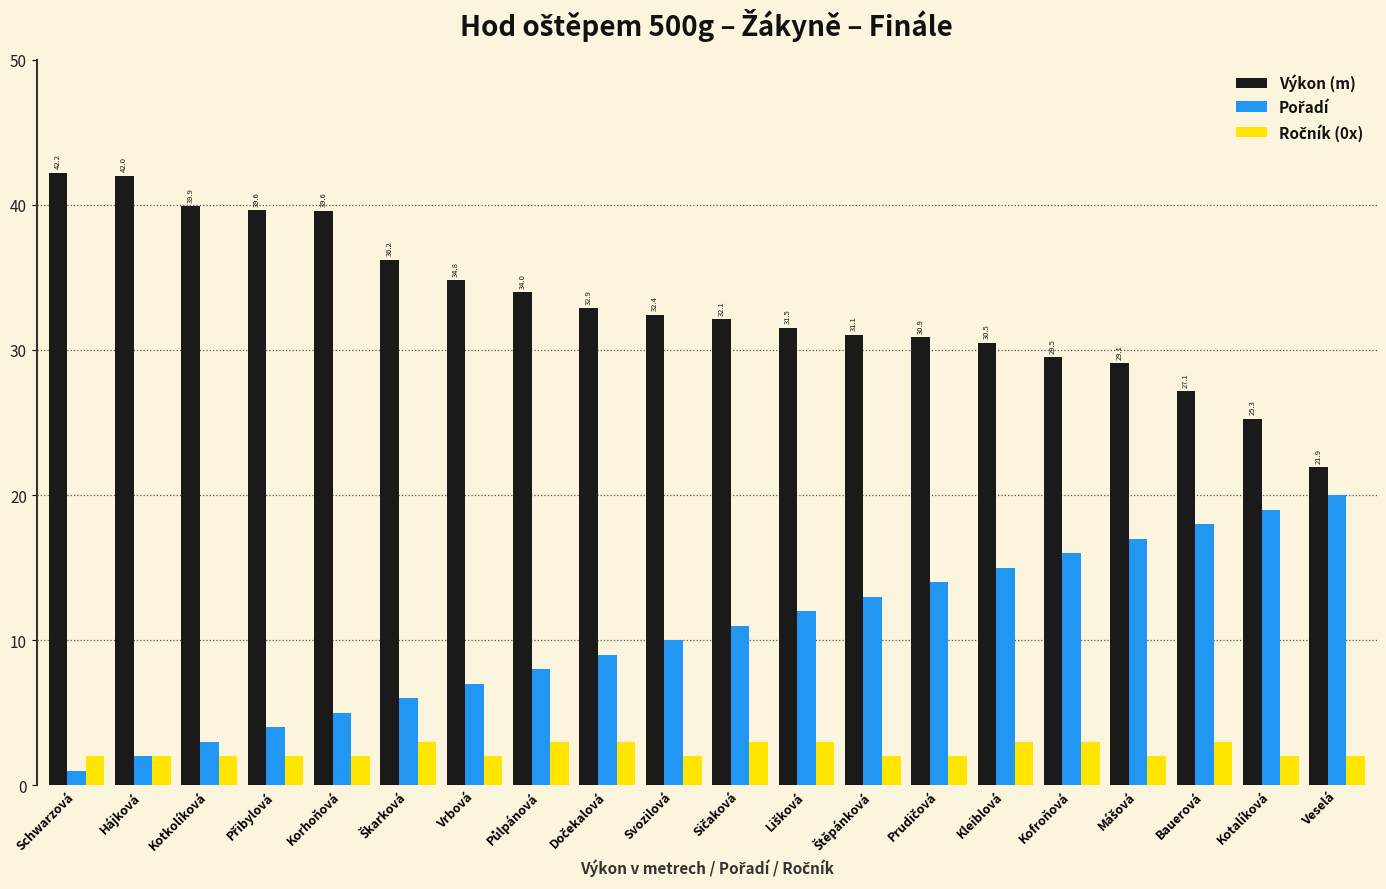

What is the difference between the maximum and minimum values in the Výkon (m) series?

20.3